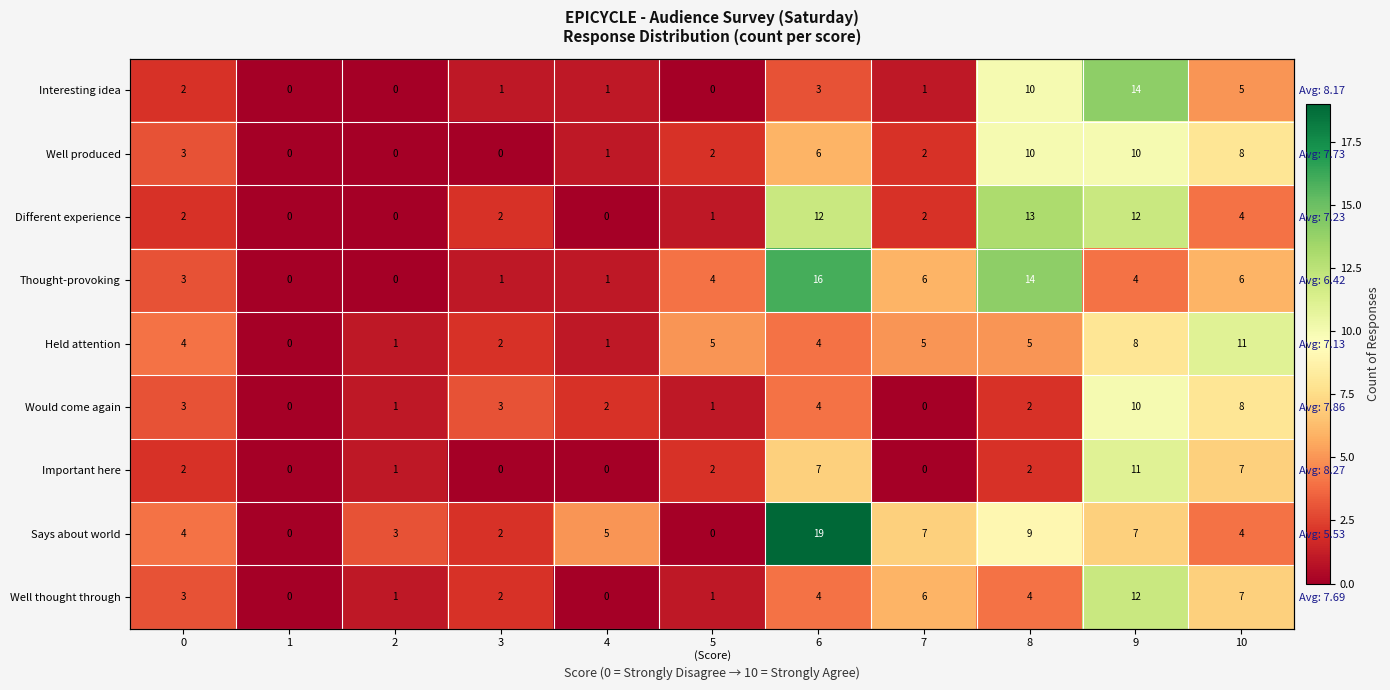

What is the difference between the Says about world values at 10 and 6?

15